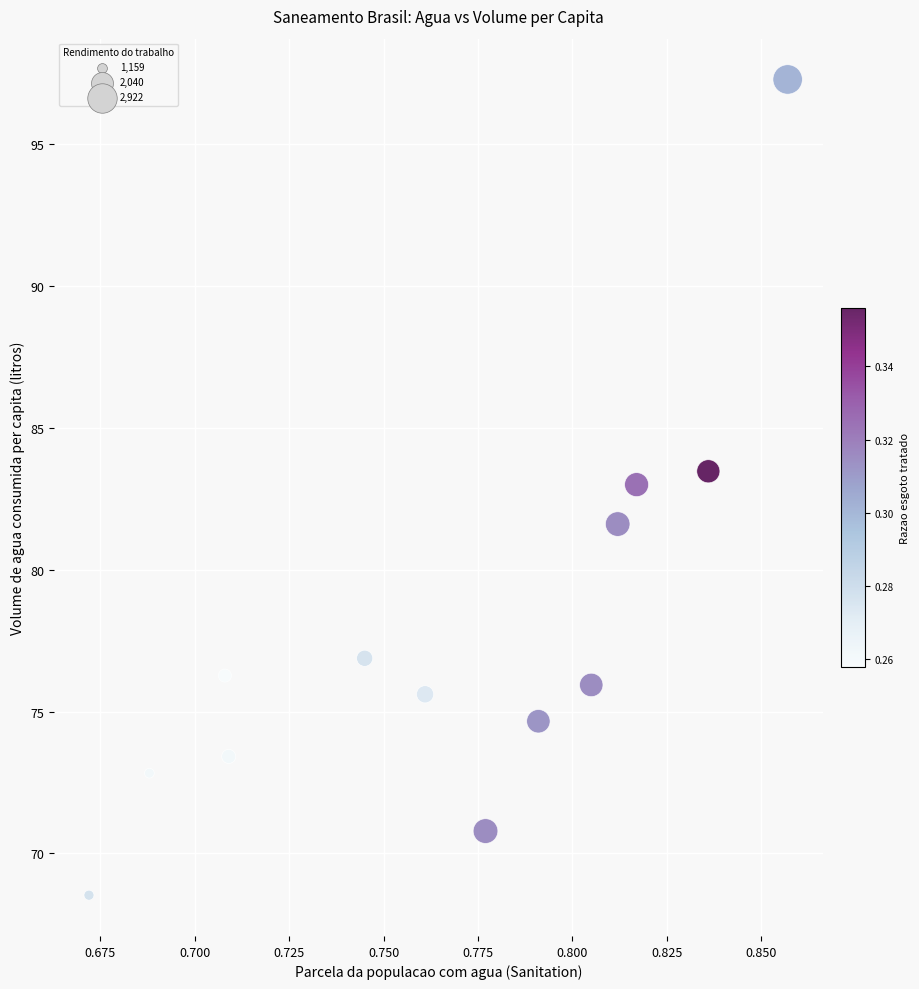

What Y value in the scatter plot is closest to 82?

81.6